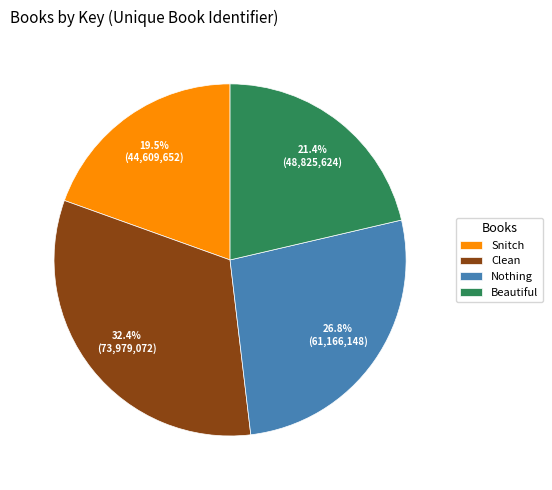

Between Nothing and Beautiful, which is larger?

Nothing